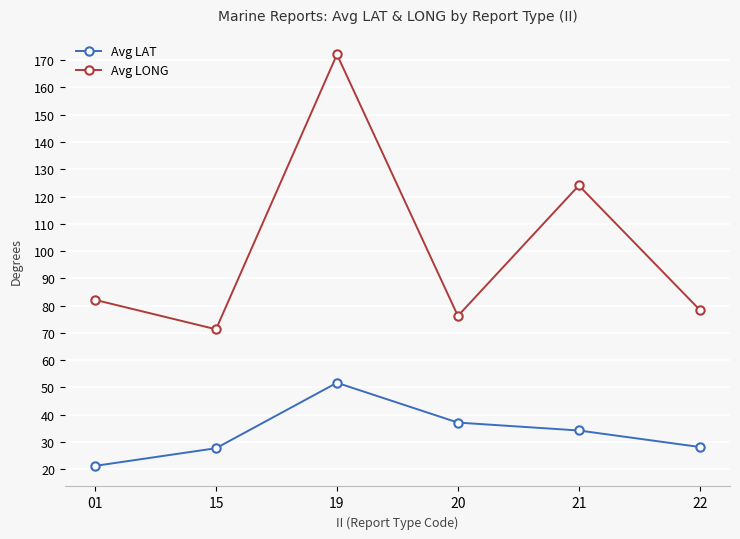

What is the total value across all series at 15?

99.0